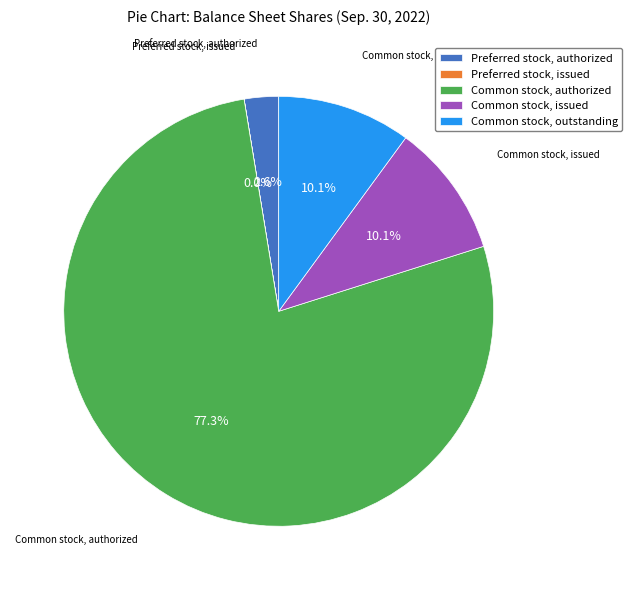

Which category has the biggest portion of the pie?

Common stock, authorized